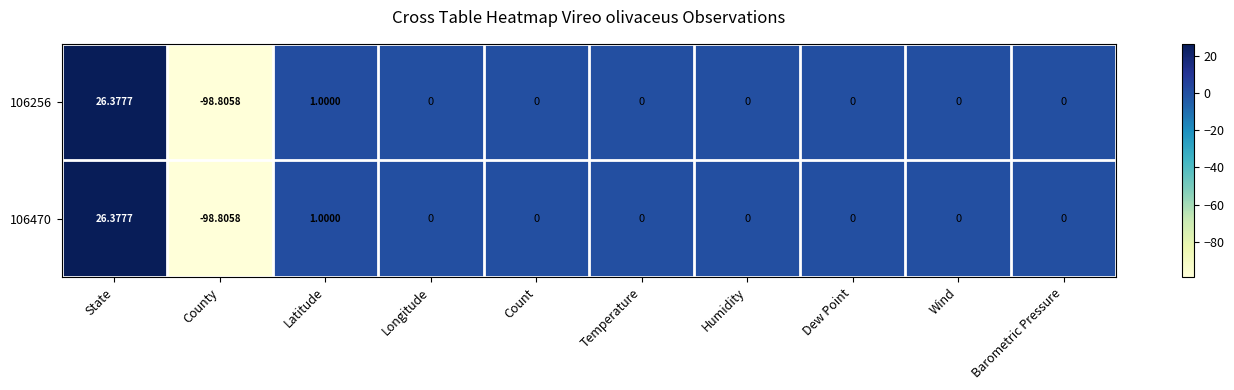

Which label corresponds to the largest value in the chart?

State